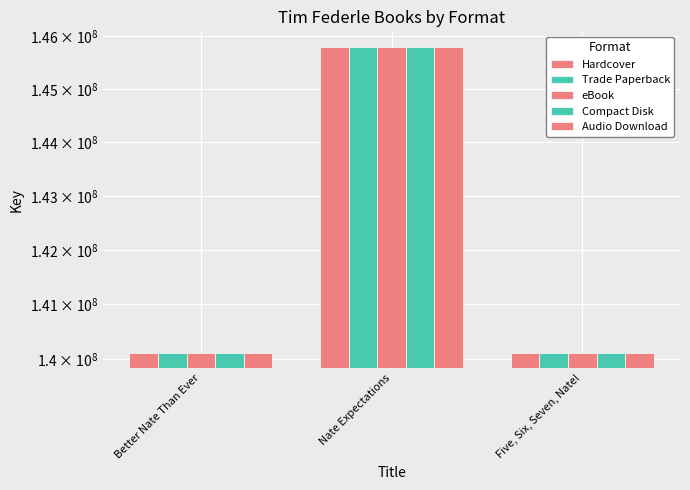

Reading left to right, extract all data points from this chart.

Hardcover: 140118853	145801432	140119518
Trade Paperback: 140118853	145801432	140119518
eBook: 140118853	145801432	140119518
Compact Disk: 140118853	145801432	140119518
Audio Download: 140118853	145801432	140119518